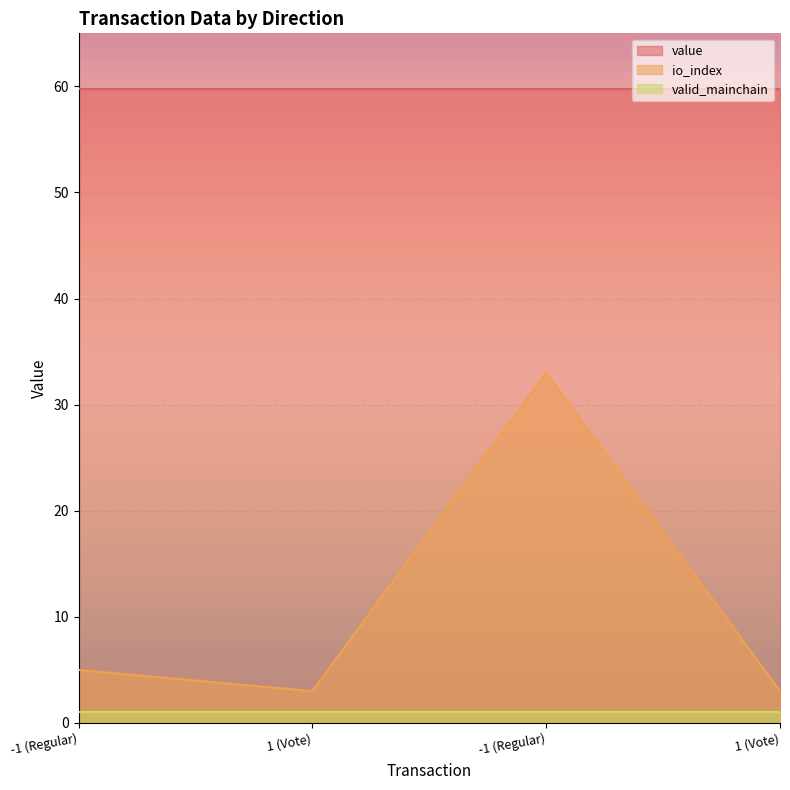

Reading left to right, transcribe all the data shown in this chart.

value: 59.7	59.7	59.7	59.7
io_index: 5.0	3.0	33.0	3.0
valid_mainchain: 1.0	1.0	1.0	1.0